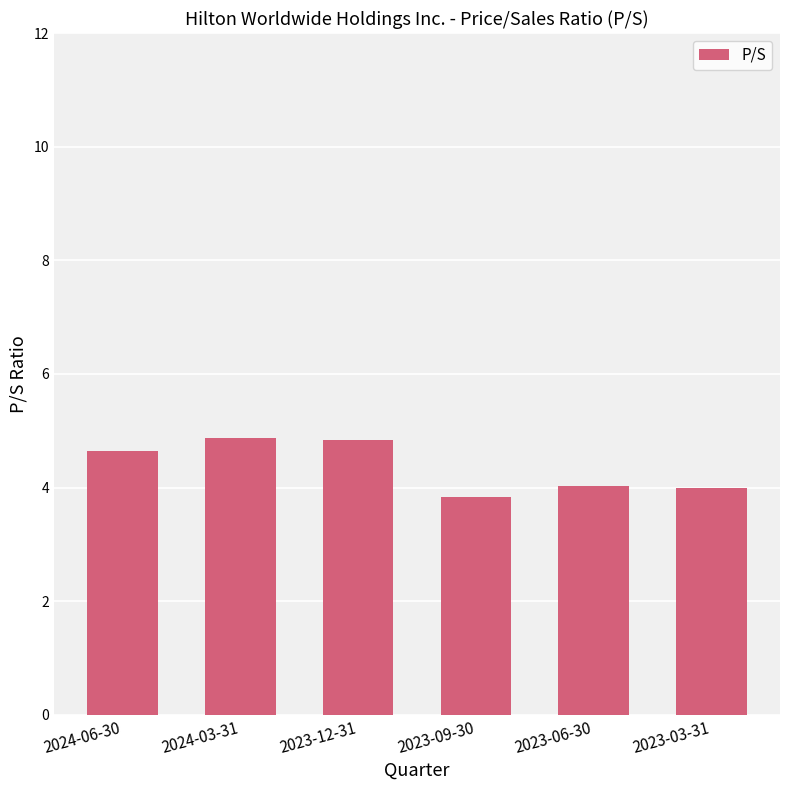

What is the sum of all values?

26.2